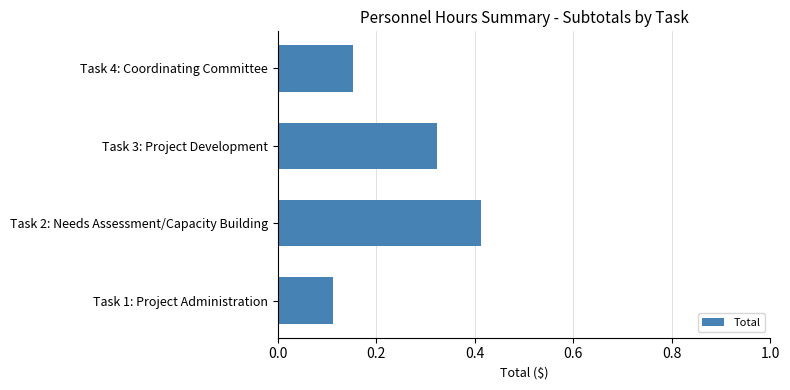

Which category has the lowest value across all series?

Task 1: Project Administration